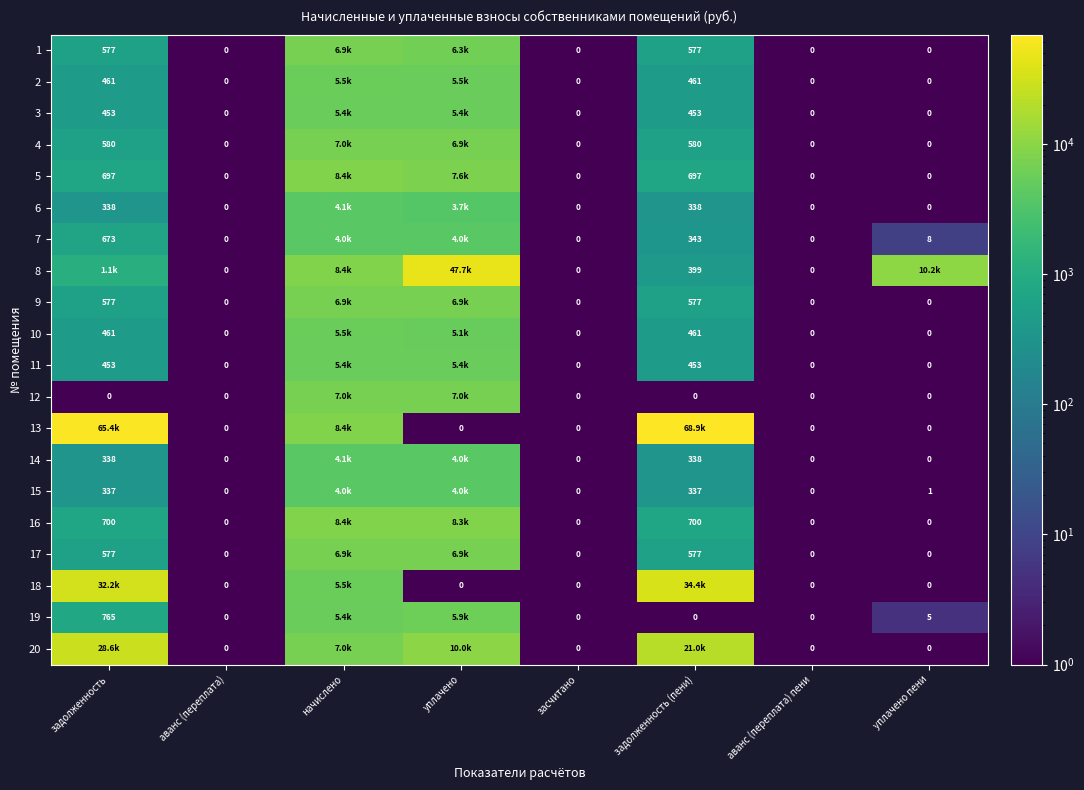

Is the value of 4 at уплачено пени greater than the value of 7 at задолженность (пени)?

No